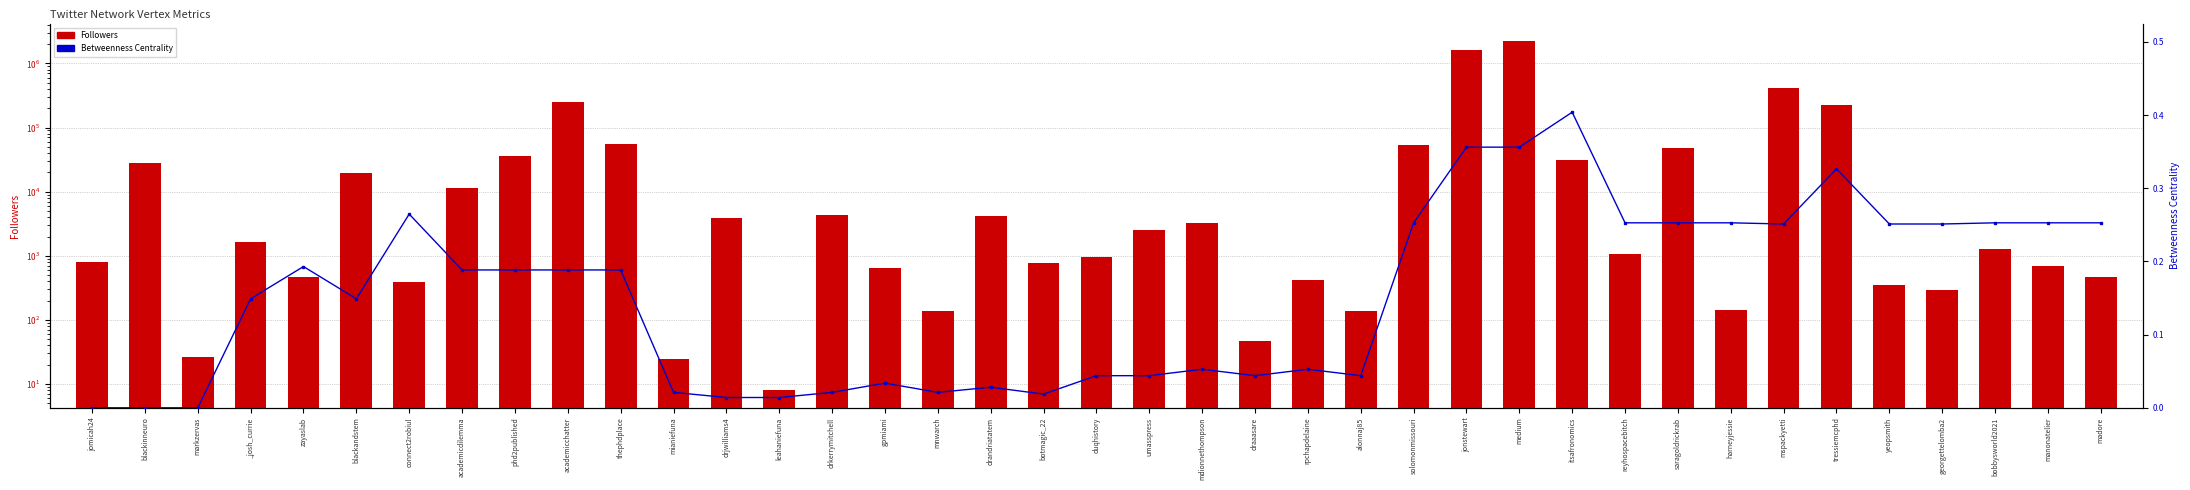

At how many categories does at least one series exceed 415229?

2